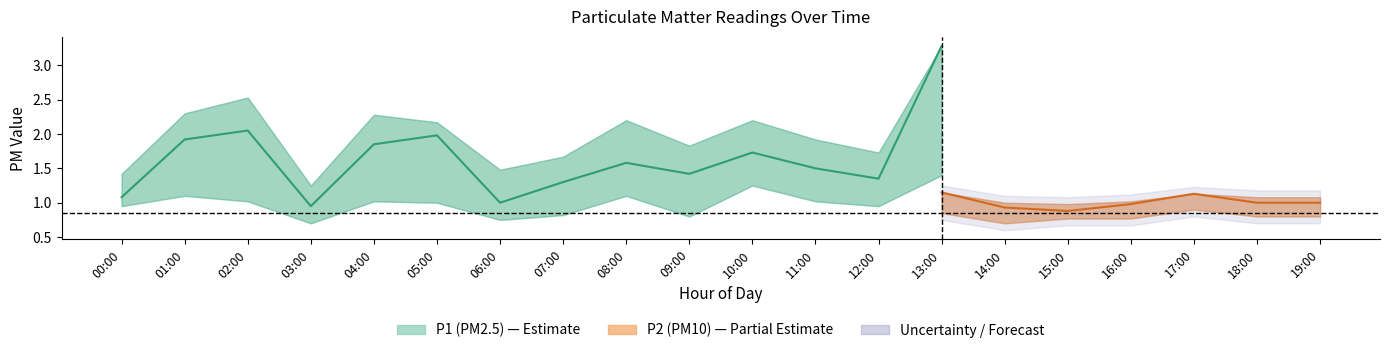

True or false: P2_upper and P1_lower cross at least once.

True